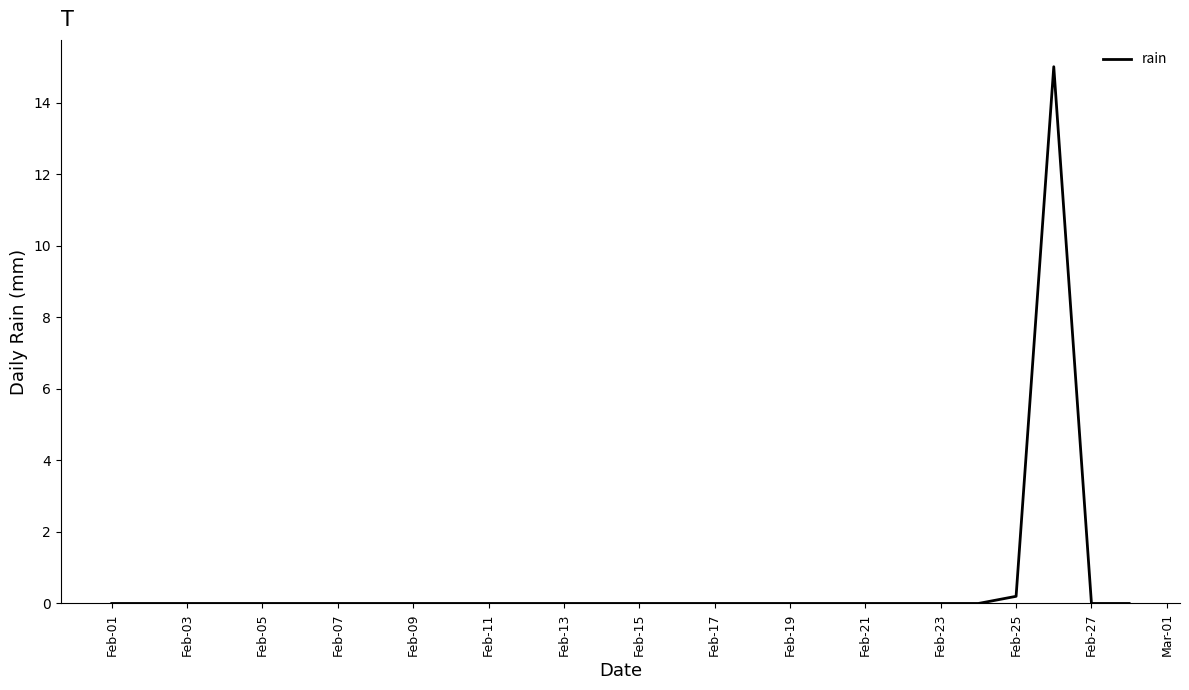

Reading right to left, what are all the values shown in this chart?

0.0	0.0	15.0	0.2	0.0	0.0	0.0	0.0	0.0	0.0	0.0	0.0	0.0	0.0	0.0	0.0	0.0	0.0	0.0	0.0	0.0	0.0	0.0	0.0	0.0	0.0	0.0	0.0